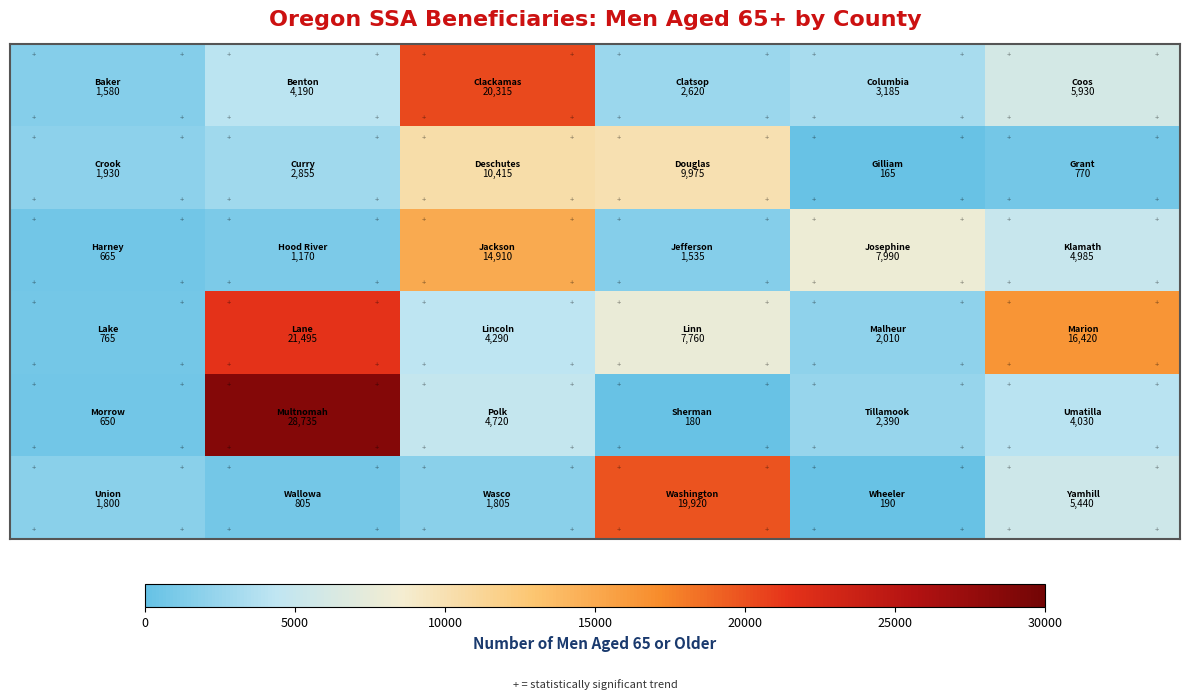

What is the greatest value displayed?

28735